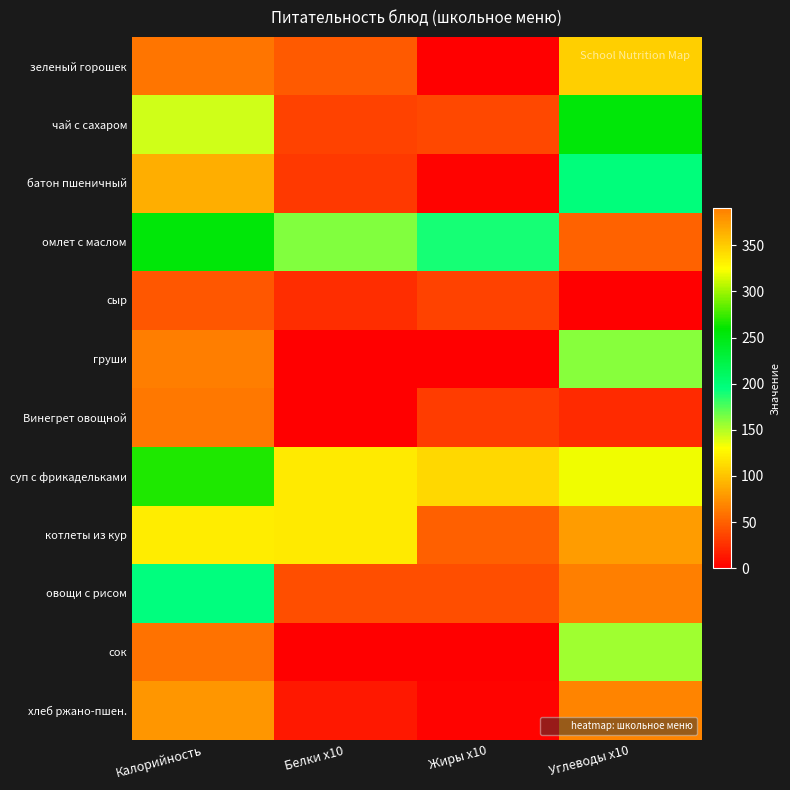

Between Углеводы x10 and Жиры x10, which is larger?

Углеводы x10